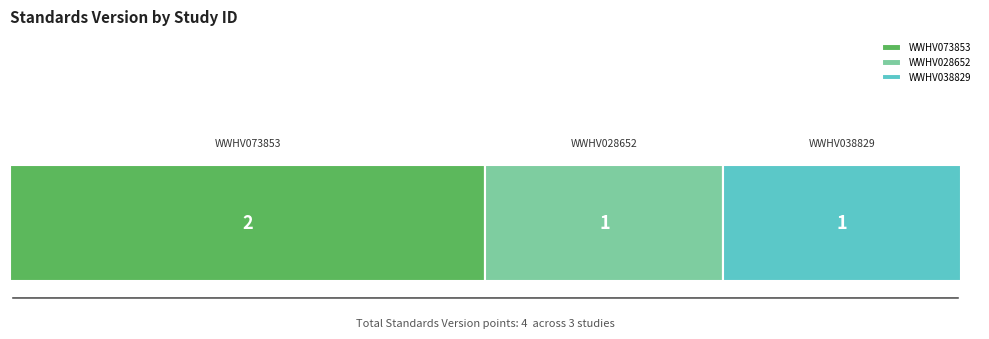

Are the bars grouped side by side (vs. stacked)?

No